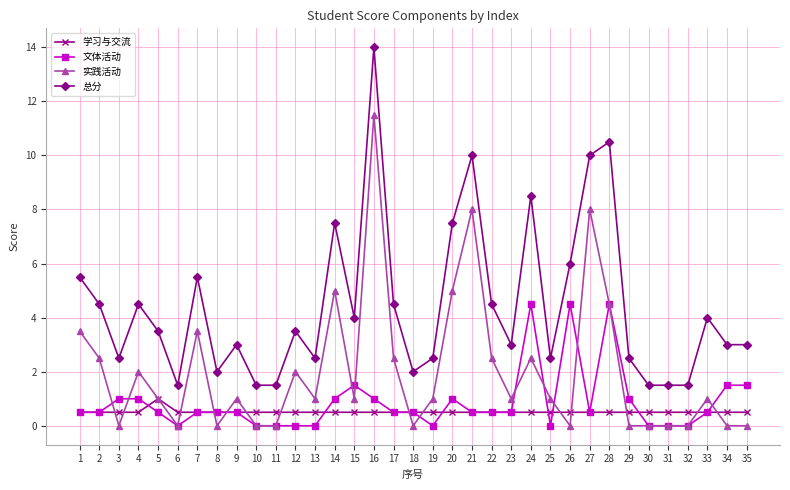

What is the total value across all series at 4?

8.0